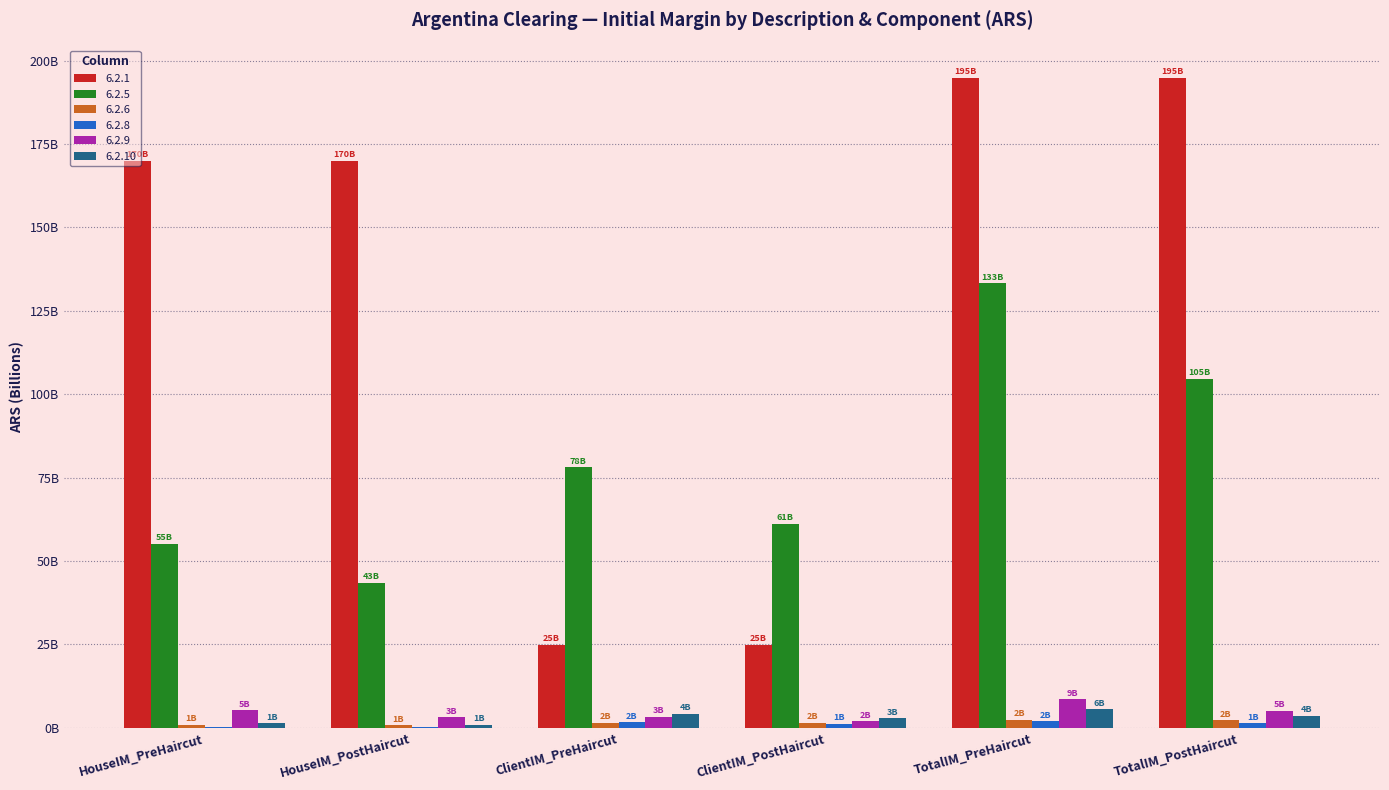

Rank the series at HouseIM_PostHaircut from lowest to highest value.

6.2.8, 6.2.6, 6.2.10, 6.2.9, 6.2.5, 6.2.1